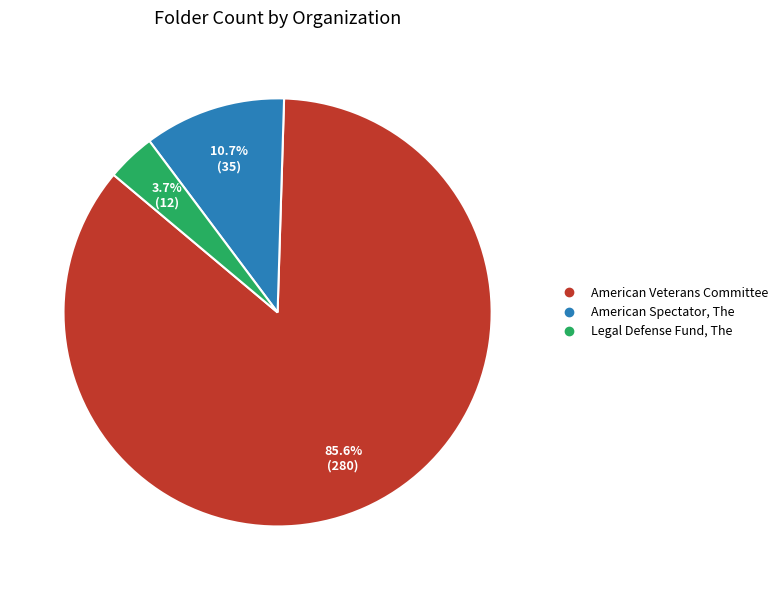

Which category accounts for the majority?

American Veterans Committee